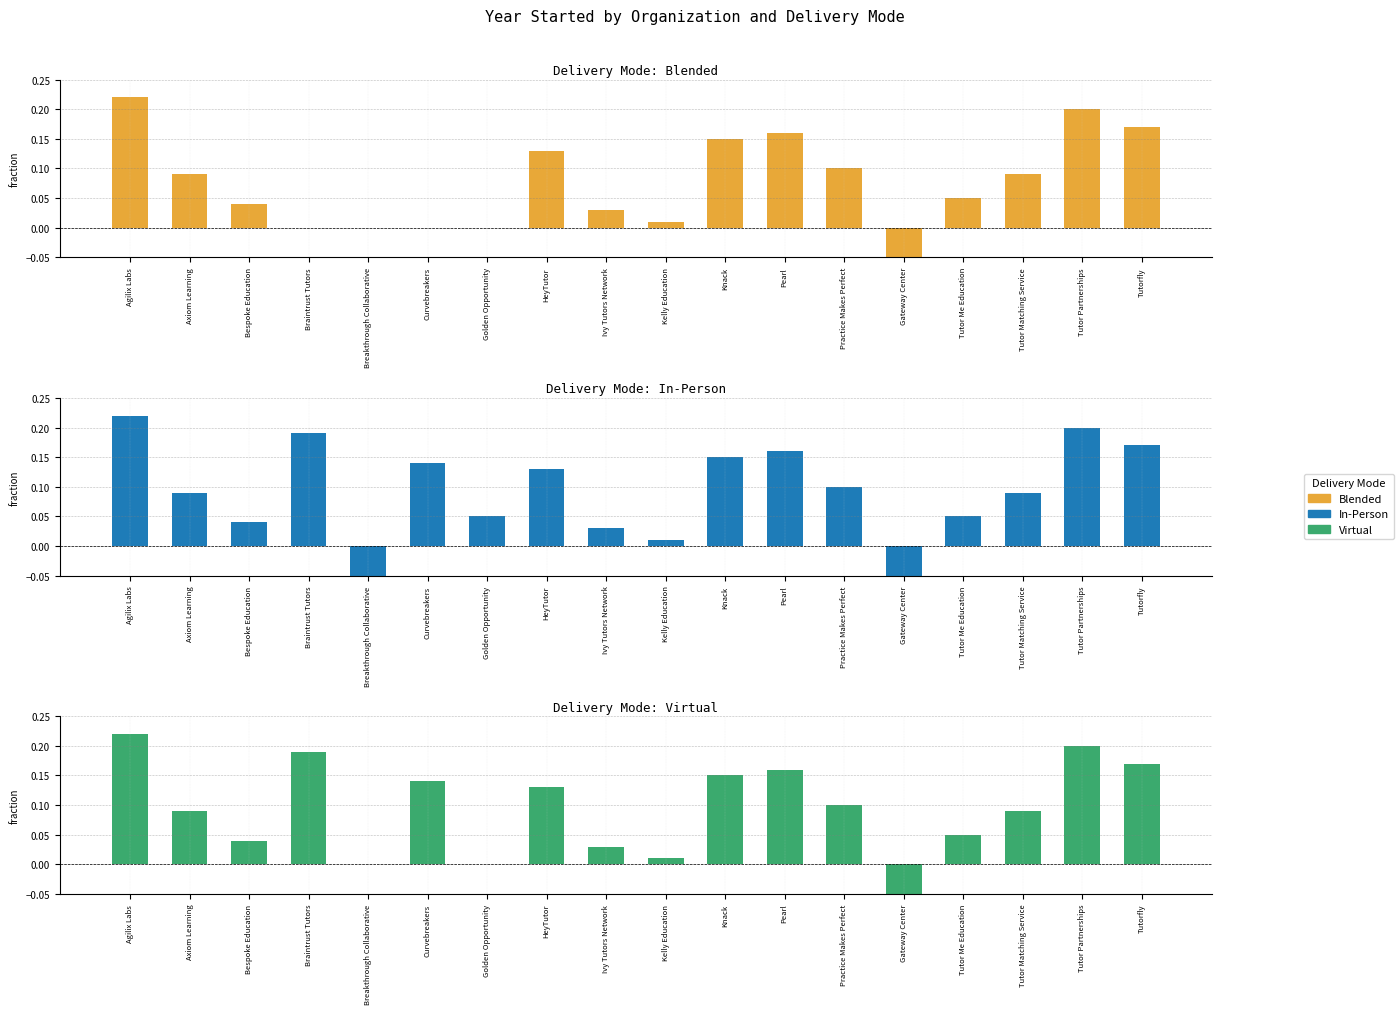

Is the value of Blended at Golden Opportunity greater than the value of Virtual at Bespoke Education?

No